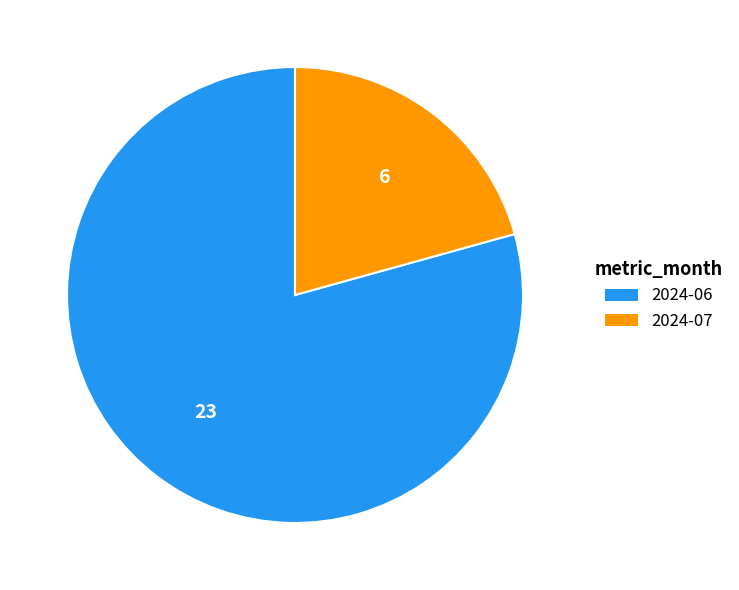

Which category accounts for the majority?

2024-06